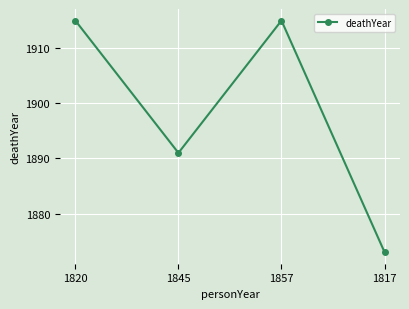

Which category has the lowest value across all series?

1817